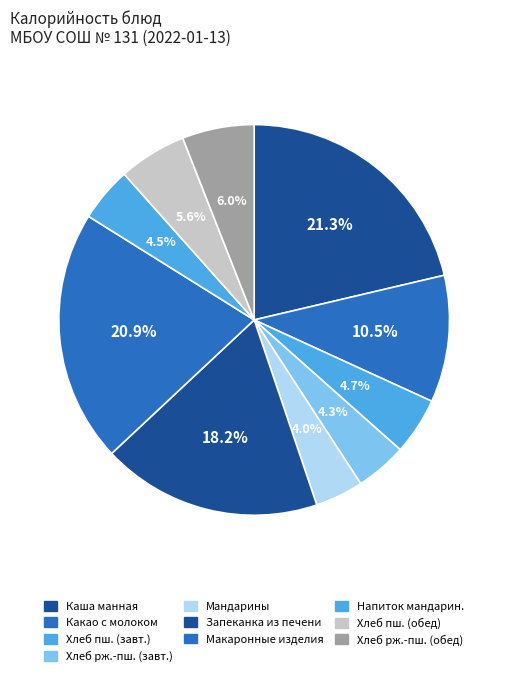

How many segments does this pie chart have?

10